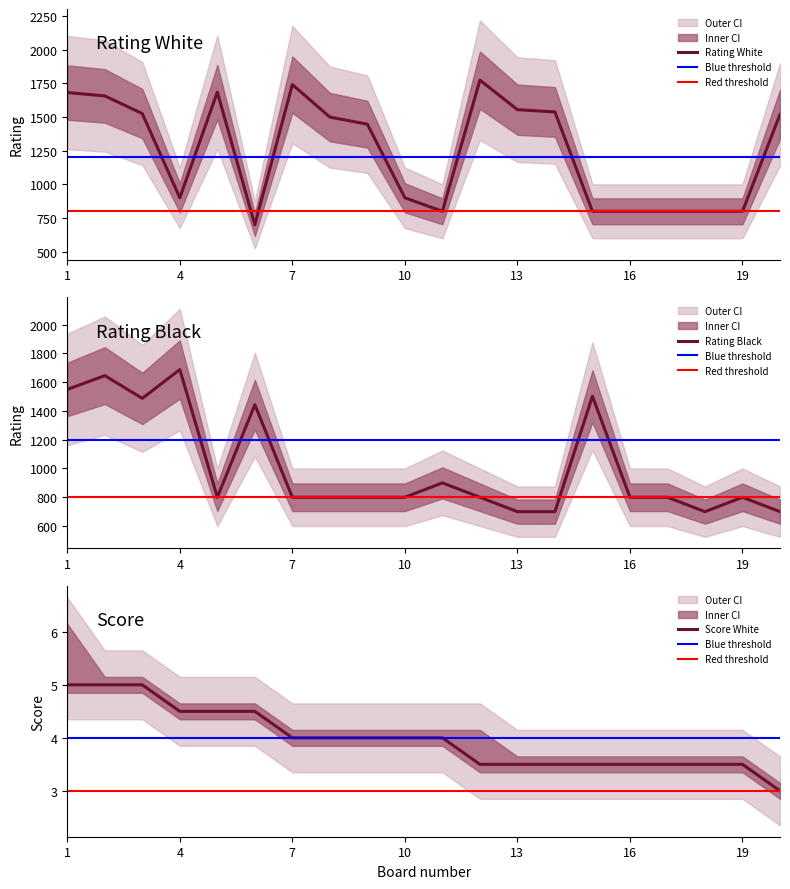

The value of Rating_Black at 12 is 1169.3. True or false?

False